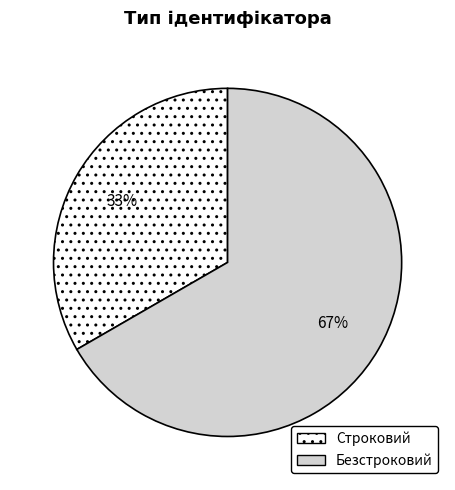

How many slices are in this pie chart?

2